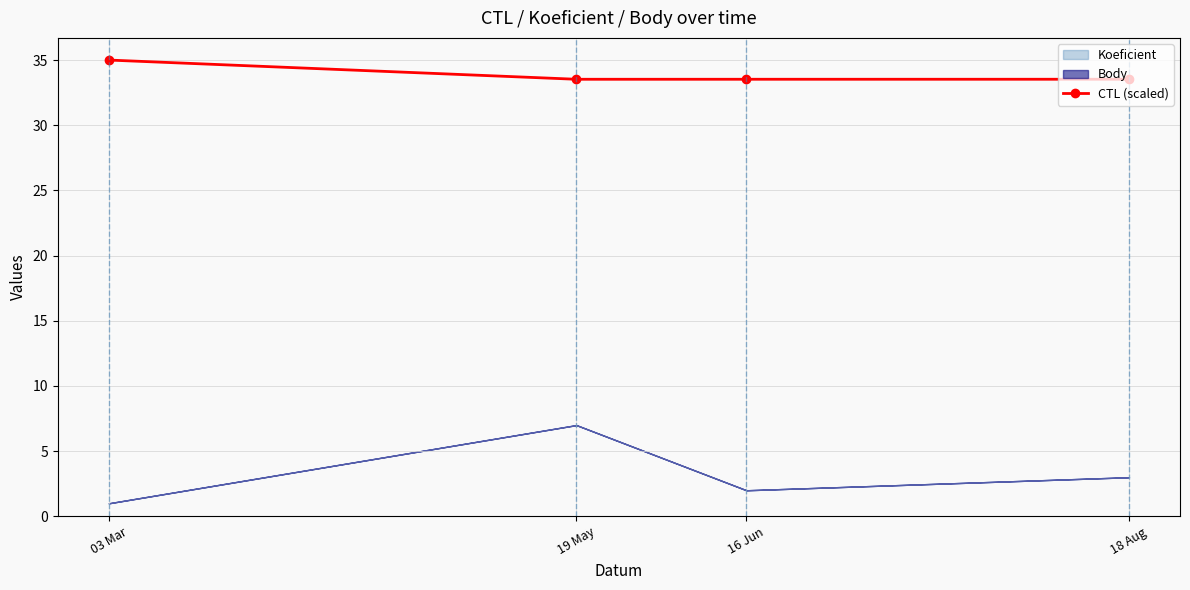

What is the value of the 3rd point from the left?

33.5